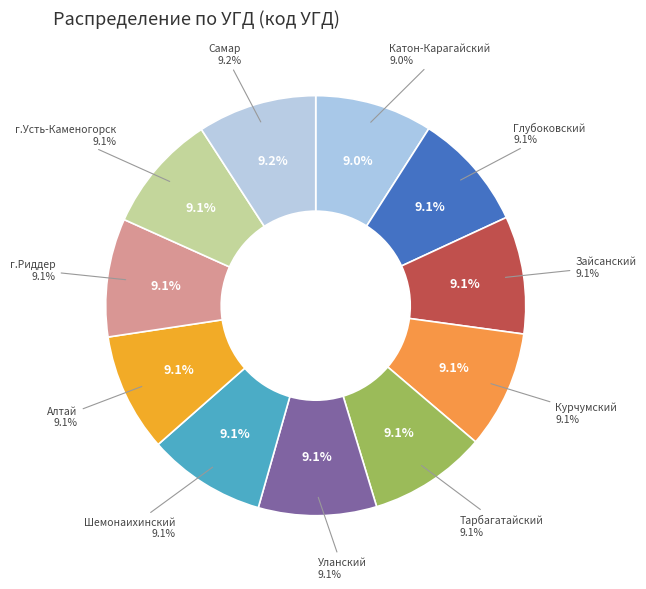

What portion of the pie excludes УГД по Курчумскому р-ну?

90.9%